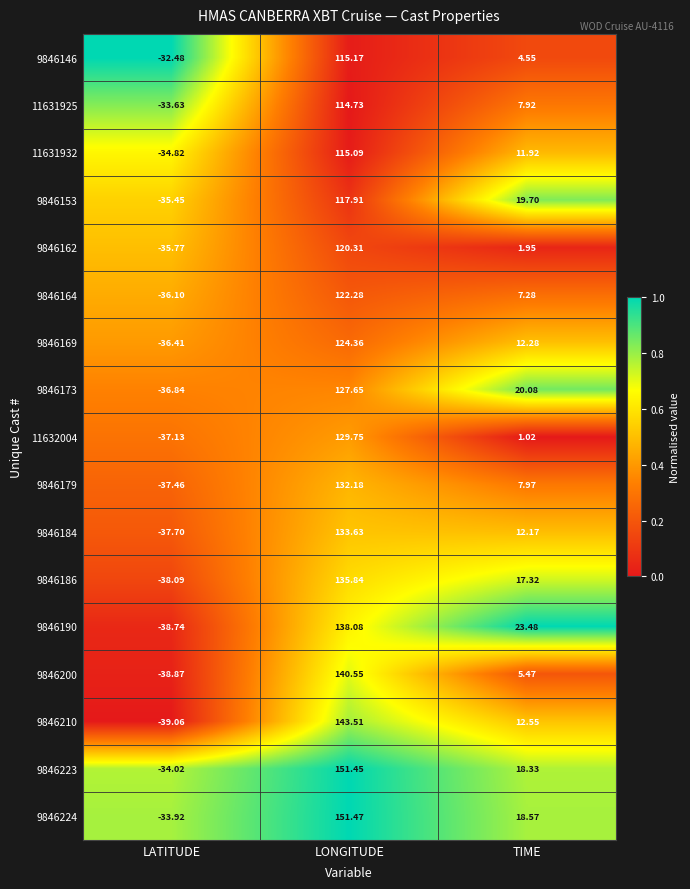

Which category has the lowest value across all series?

LATITUDE